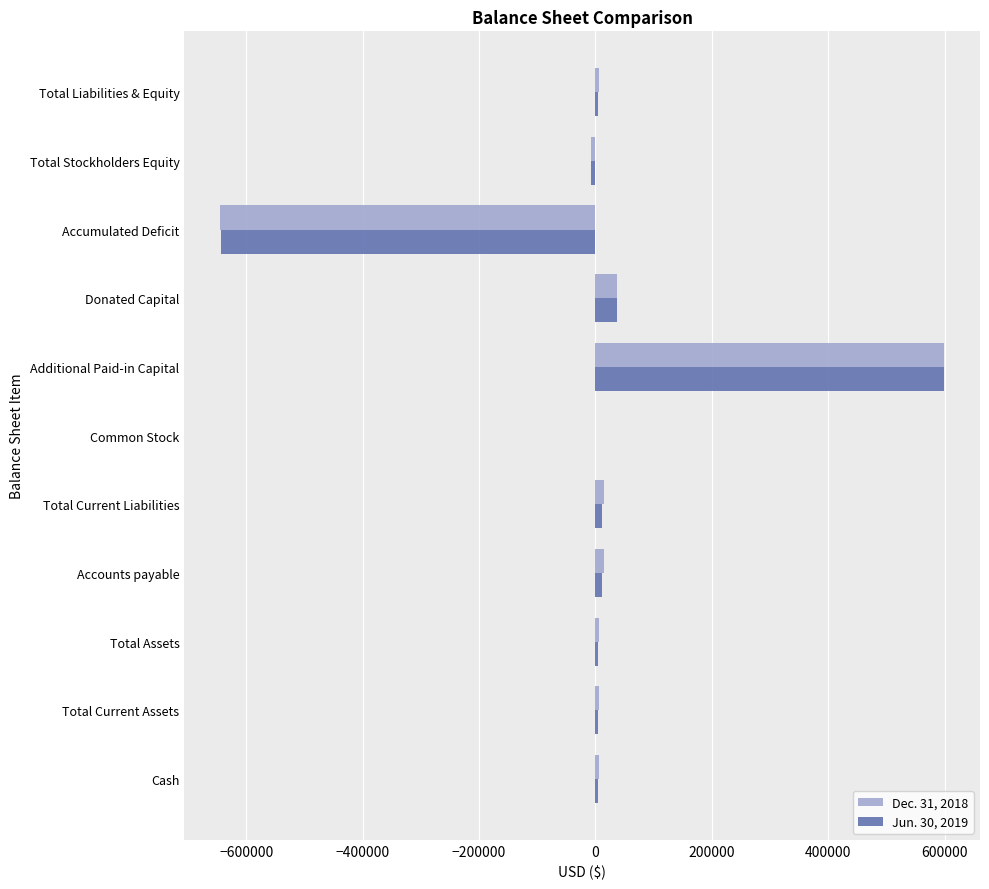

True or false: Jun. 30, 2019 has a value of -643629 at Accumulated Deficit.

True